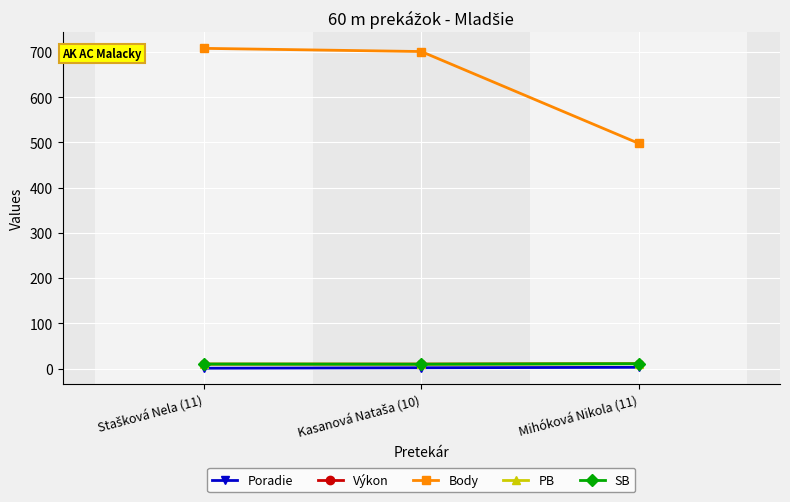

Is this an area chart (filled region under the line)?

No